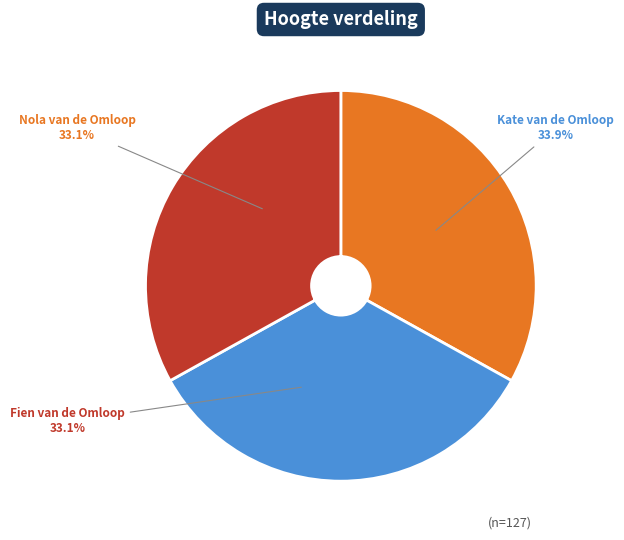

Does any single category account for the majority?

No